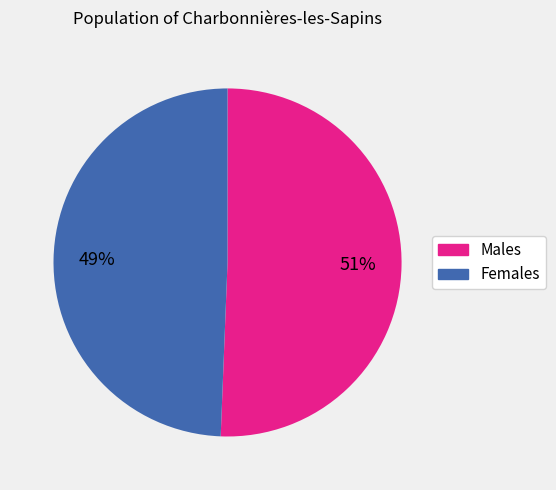

Is there a majority slice in this chart?

Yes